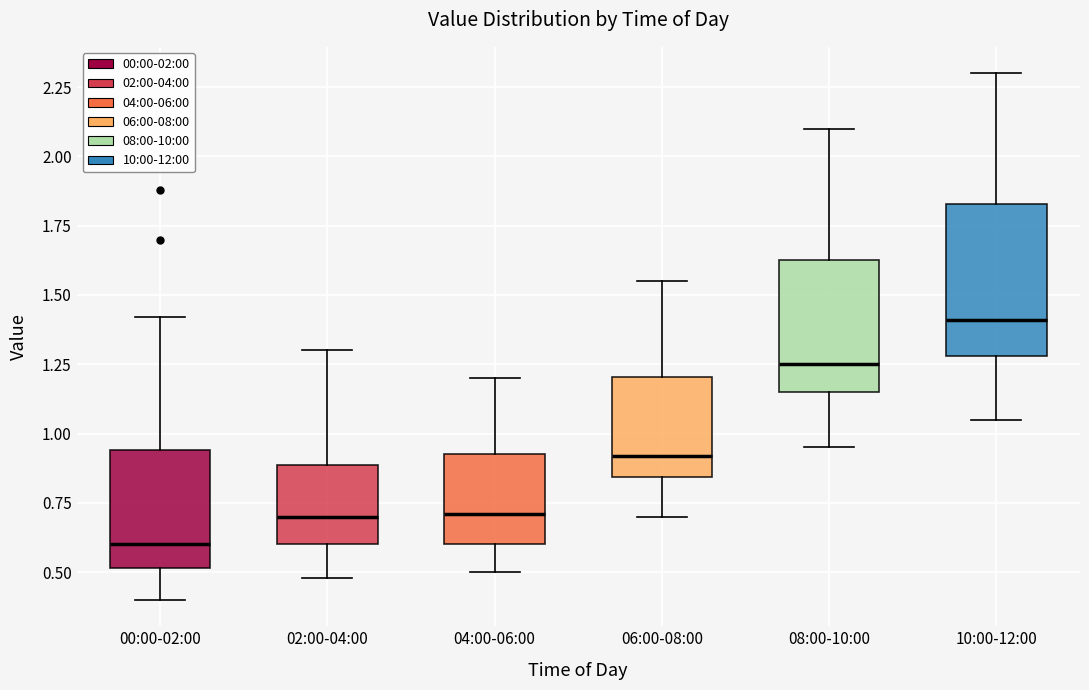

Reading left to right, transcribe this box plot: for each box, give where its median line is, the range the box spans, and where its two whiskers end, as read against the y-axis. The values are not printed on the chart, so give them approximately, as read against the axis.

00:00-02:00: median 0.60, box 0.50 to 0.95, whiskers 0.40 to 1.40
02:00-04:00: median 0.70, box 0.60 to 0.90, whiskers 0.50 to 1.30
04:00-06:00: median 0.70, box 0.60 to 0.95, whiskers 0.50 to 1.20
06:00-08:00: median 0.90, box 0.85 to 1.20, whiskers 0.70 to 1.55
08:00-10:00: median 1.25, box 1.15 to 1.65, whiskers 0.95 to 2.10
10:00-12:00: median 1.40, box 1.30 to 1.85, whiskers 1.05 to 2.30